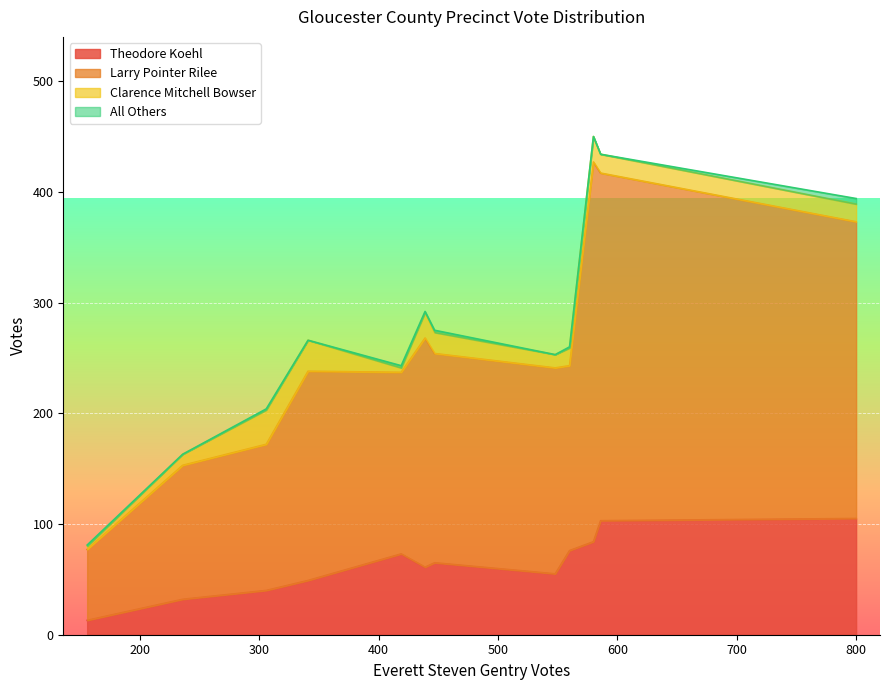

What is the difference between the maximum and minimum values in the Larry Pointer Rilee series?

279